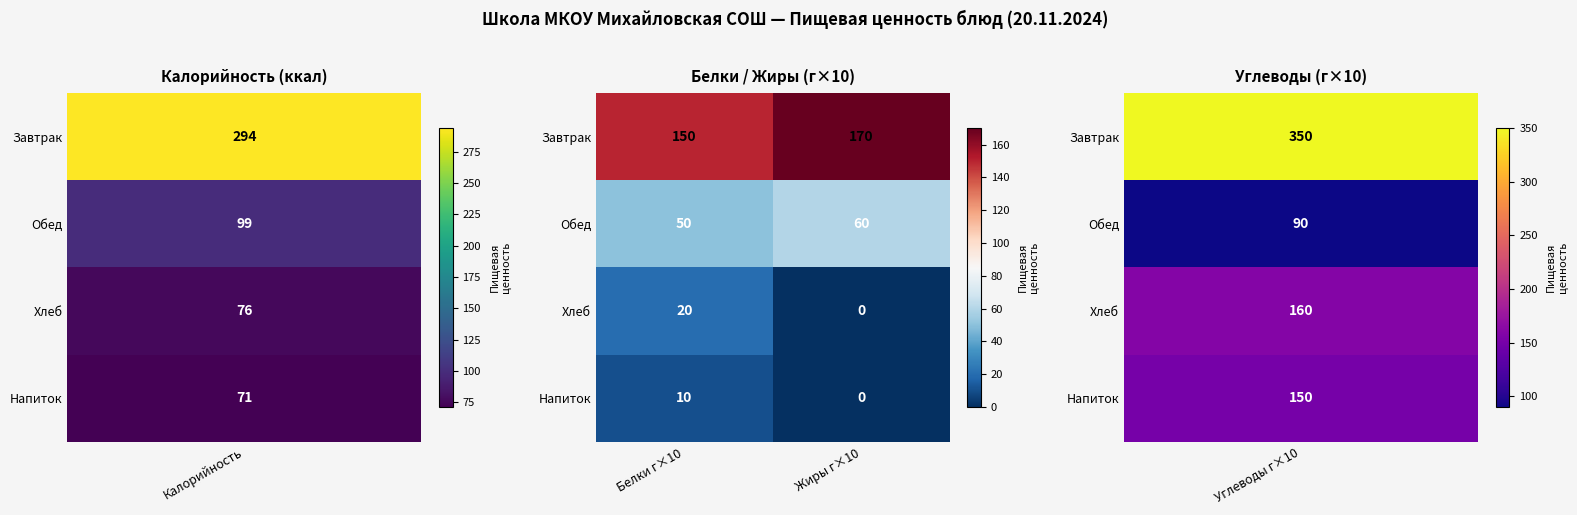

How many categories are shown in the chart?

2